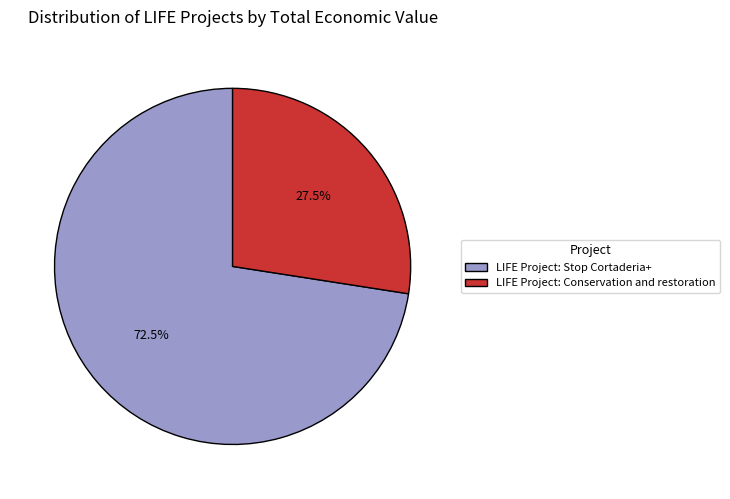

Which slice represents more than half of the pie?

LIFE Project: Stop Cortaderia+